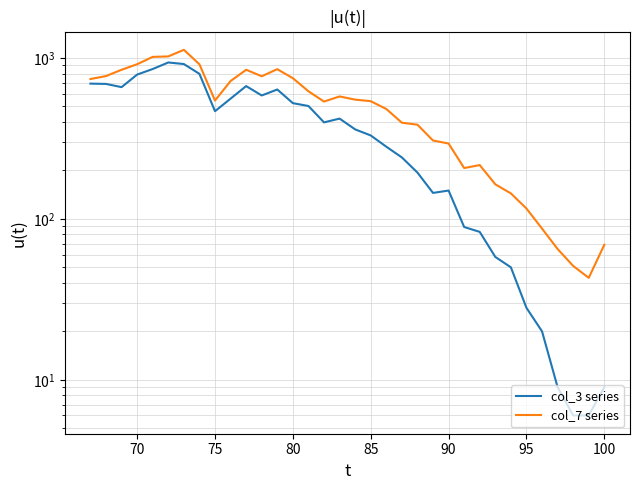

How many lines are shown in the chart?

2